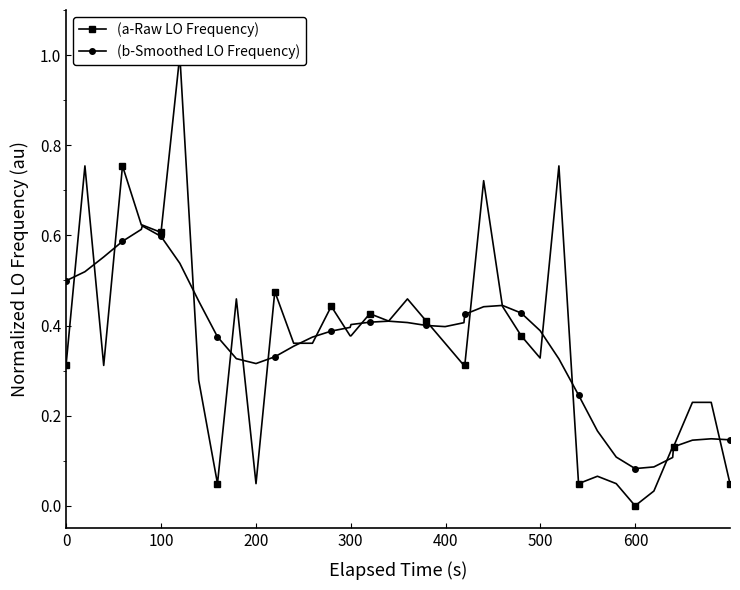

Rank the series by their average value, from lowest to highest.

(a-Raw LO Frequency), (b-Smoothed LO Frequency)